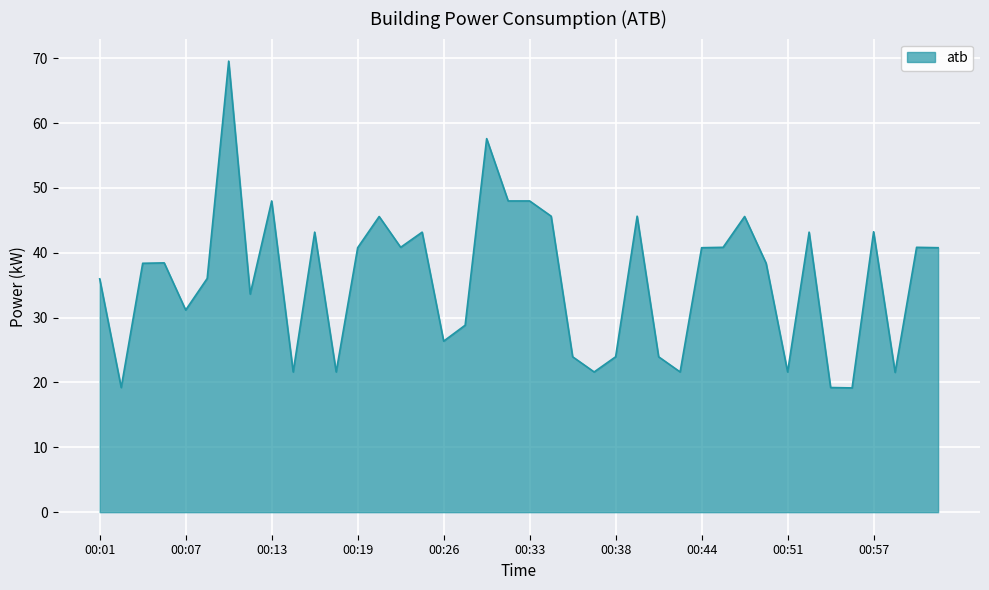

What is the smallest value displayed?

19.2